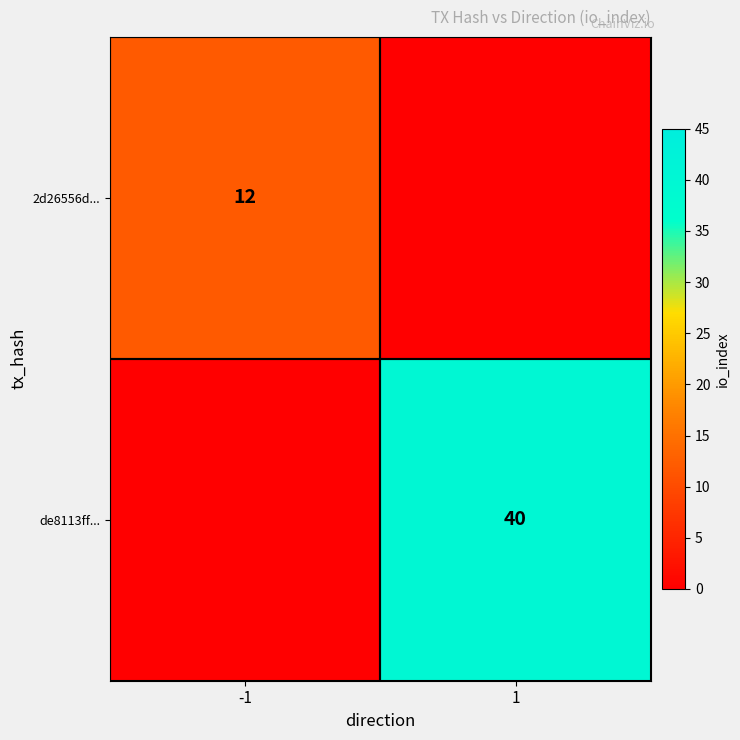

Is the value of de8113ff... at 1 greater than the value of 2d26556d... at -1?

Yes